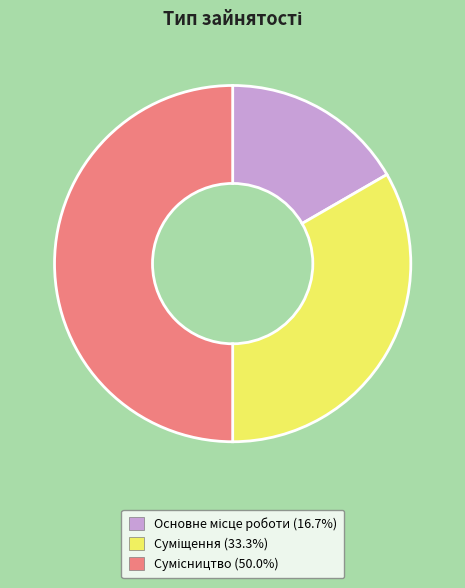

True or false: Сумісництво accounts for 64% of the total.

False